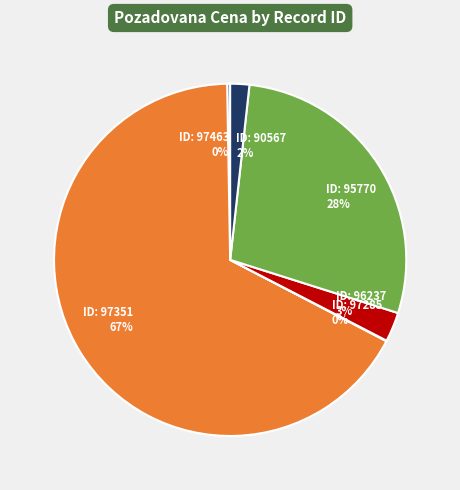

Does any single category account for the majority?

Yes